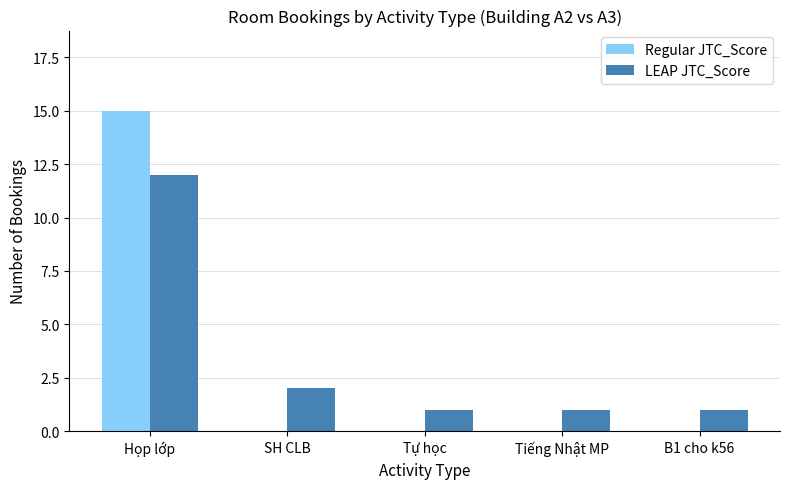

What is the difference between the LEAP JTC_Score values at SH CLB and Họp lớp?

10